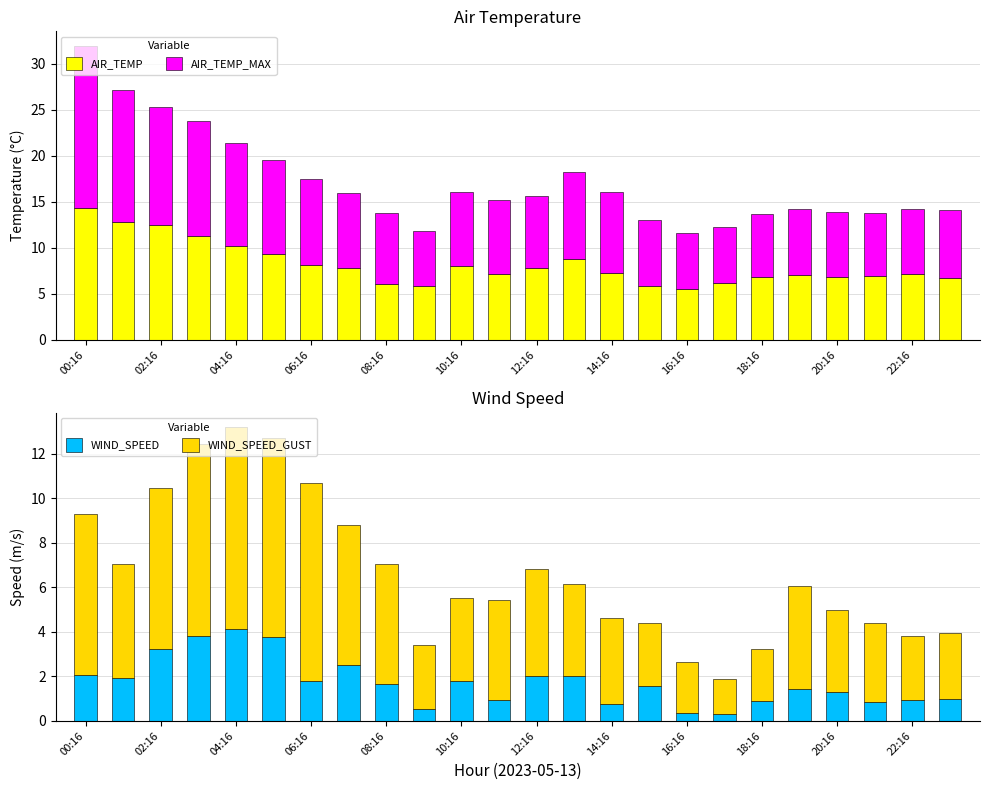

What is the lowest value of the AIR_TEMP series?

5.5